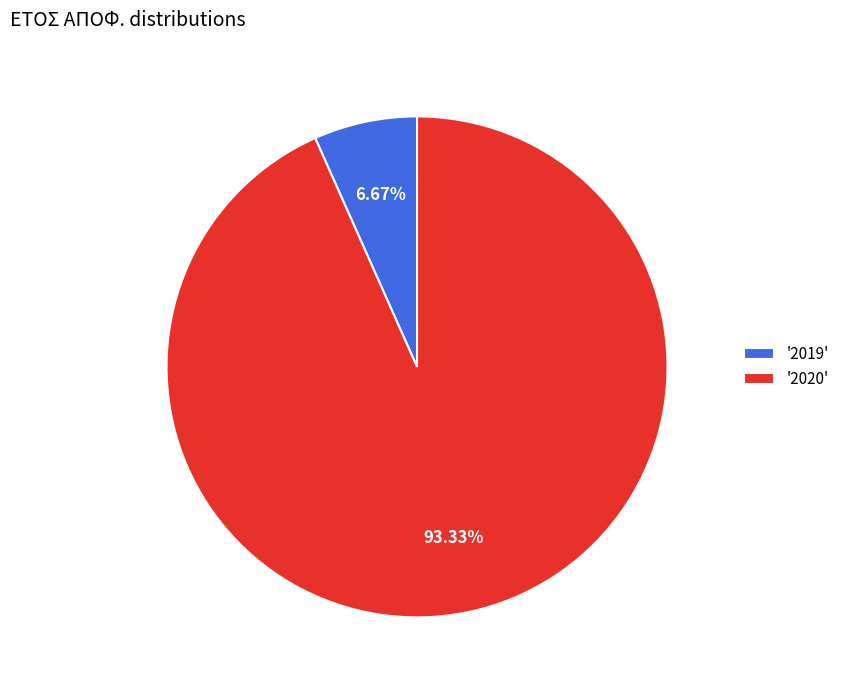

Is the sum of '2019' and '2020' greater than half?

Yes